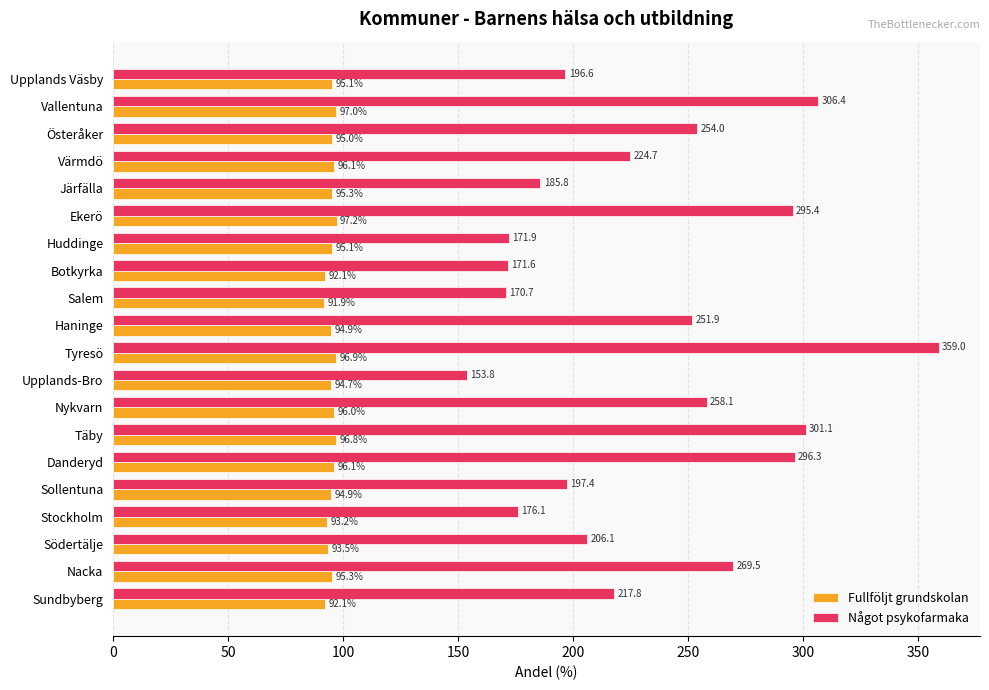

How many values in the Något psykofarmaka series exceed 224?

10